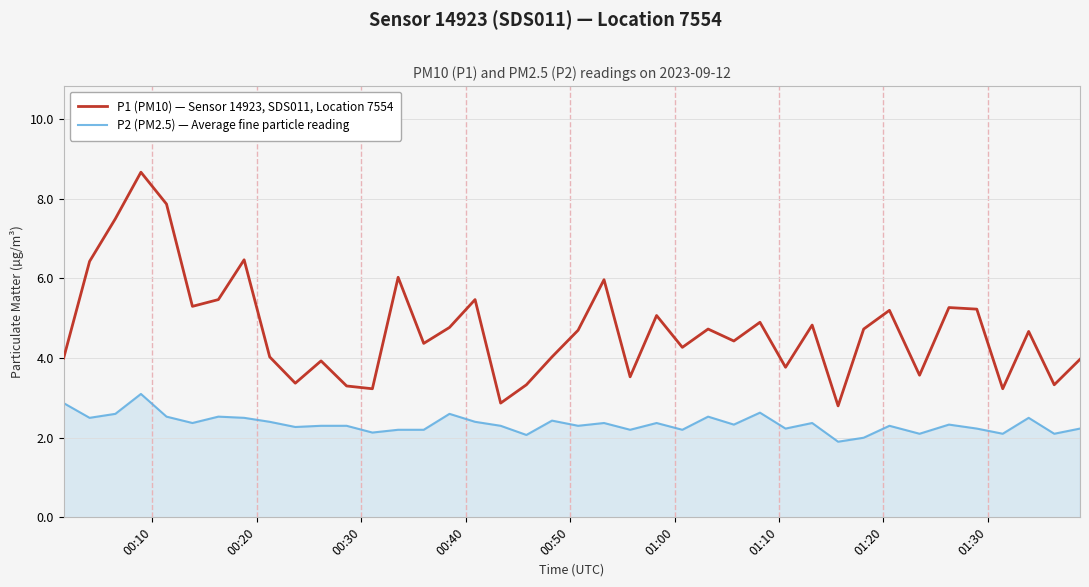

True or false: P1 (PM10) — Sensor 14923, SDS011, Location 7554 and P2 (PM2.5) — Average fine particle reading cross at least once.

False